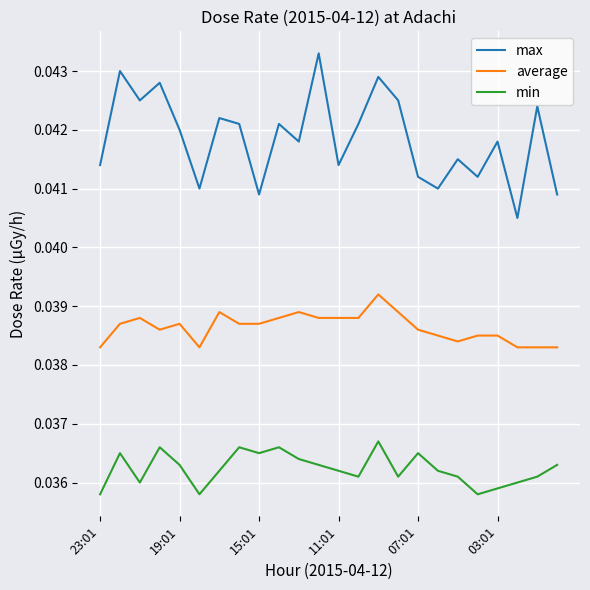

True or false: max and min cross at least once.

False